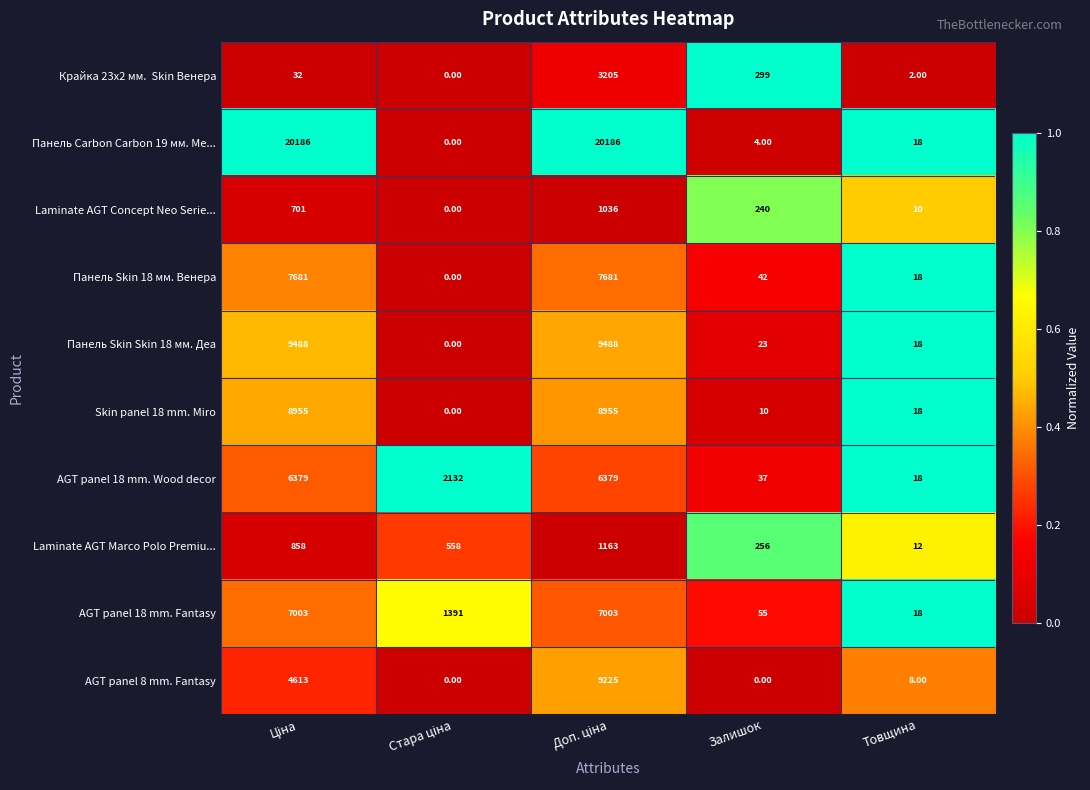

Which series has the largest range (max minus min)?

Панель Carbon Carbon 19 мм. Ме...